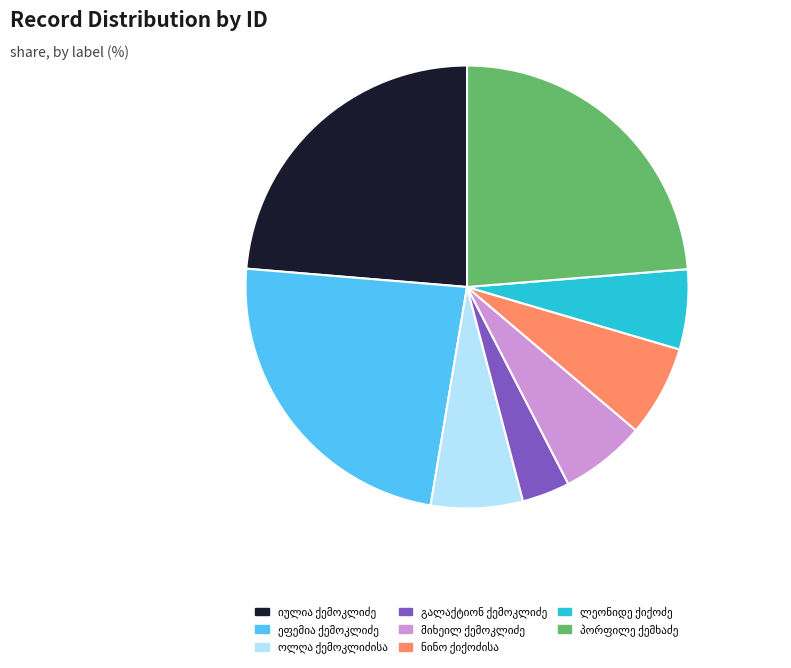

Does any single category account for the majority?

No